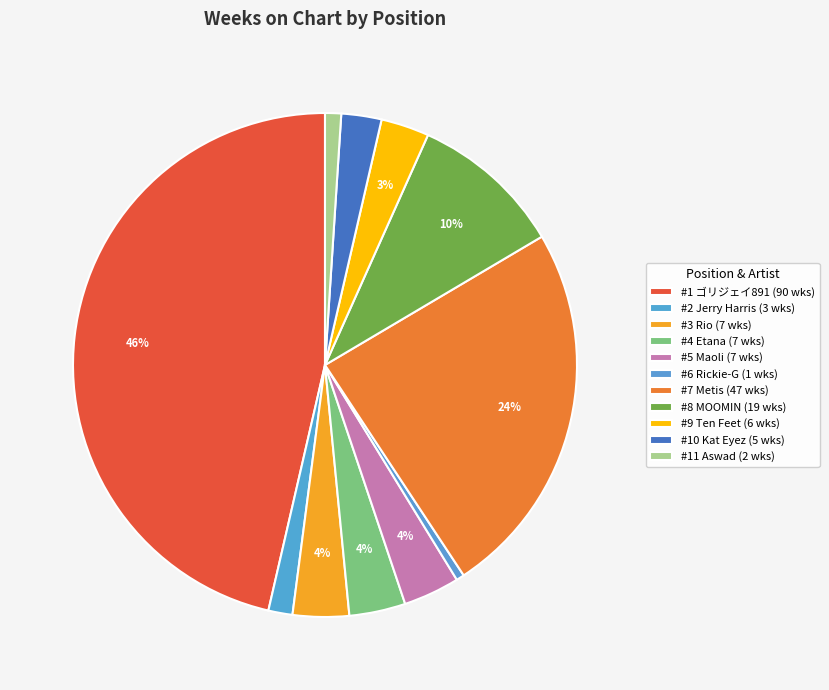

Count the number of slices in the pie.

11